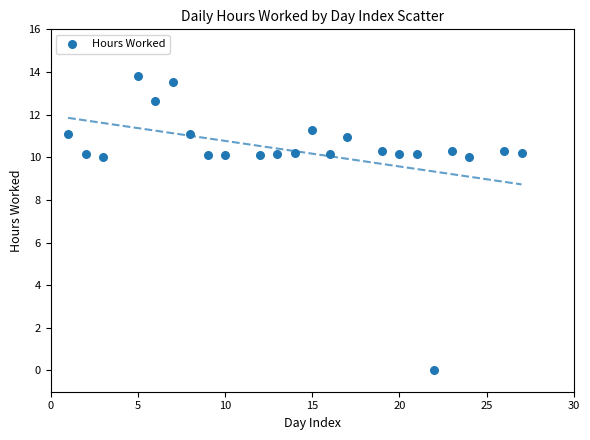

What is the range of X values (max minus min)?

26.0